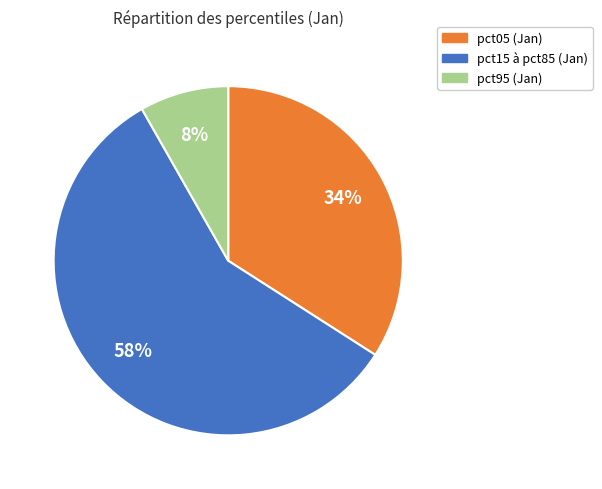

How many slices are in this pie chart?

3